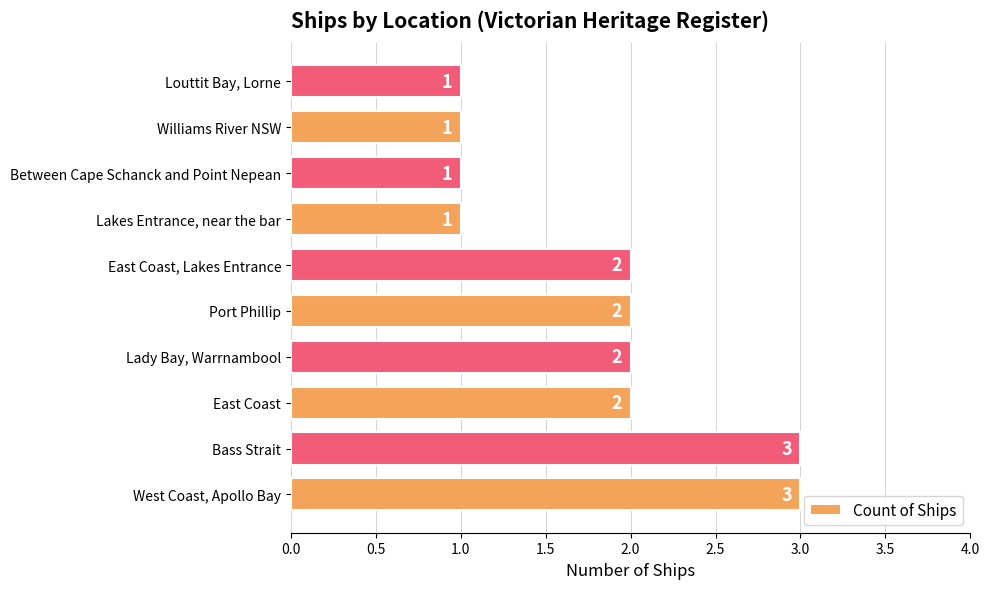

Reading top to bottom, transcribe all the data shown in this chart.

Louttit Bay, Lorne=1	Williams River NSW=1	Between Cape Schanck and Point Nepean=1	Lakes Entrance, near the bar=1	East Coast, Lakes Entrance=2	Port Phillip=2	Lady Bay, Warrnambool=2	East Coast=2	Bass Strait=3	West Coast, Apollo Bay=3